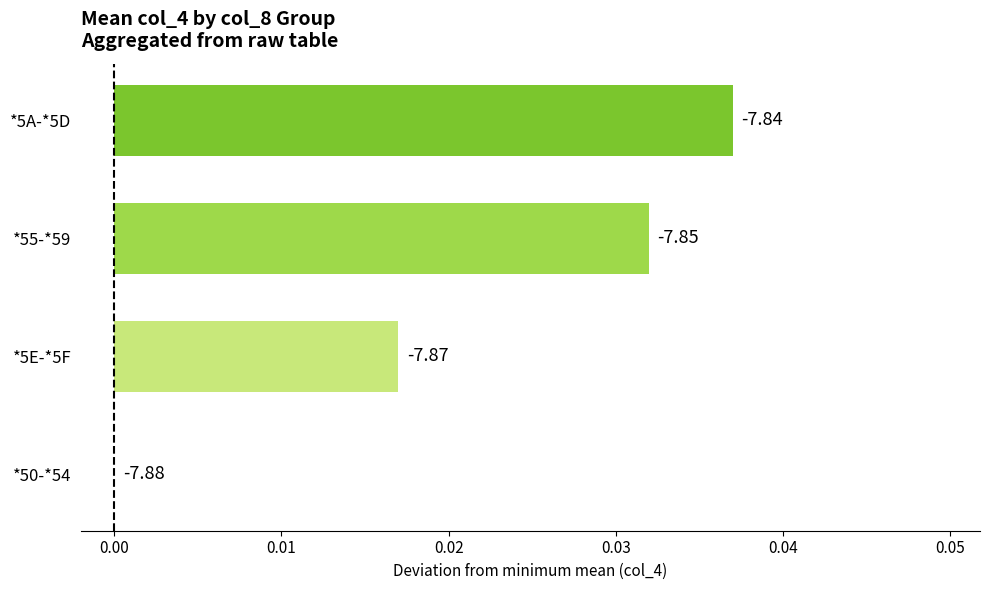

Are the bars horizontal?

Yes